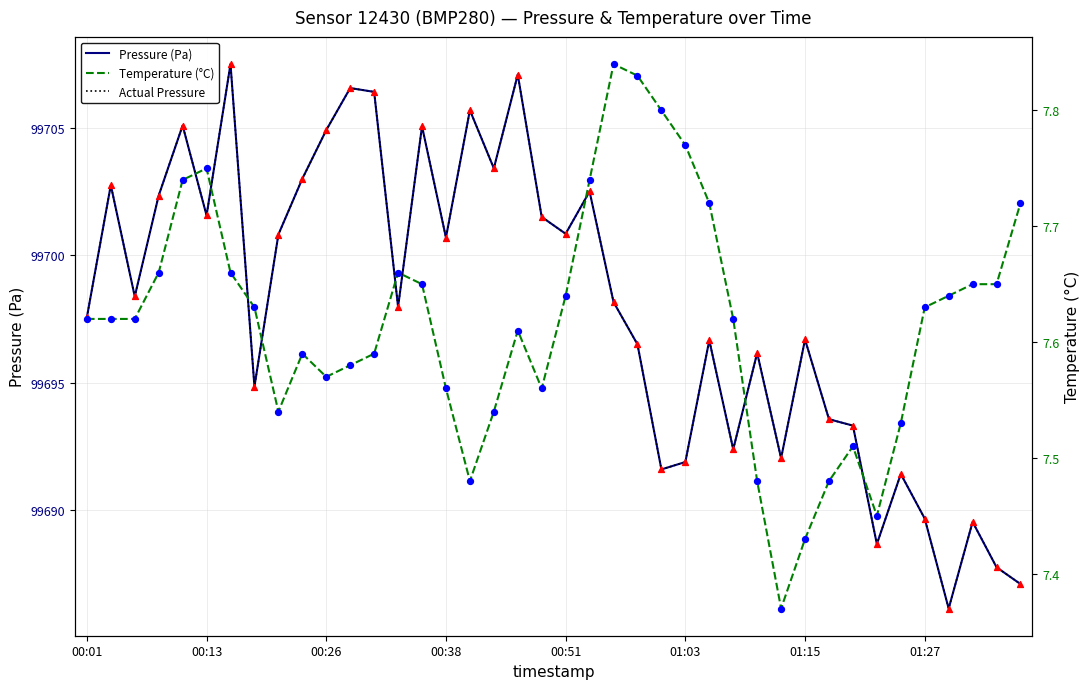

Which series has the widest spread of Y values?

Pressure (Pa)